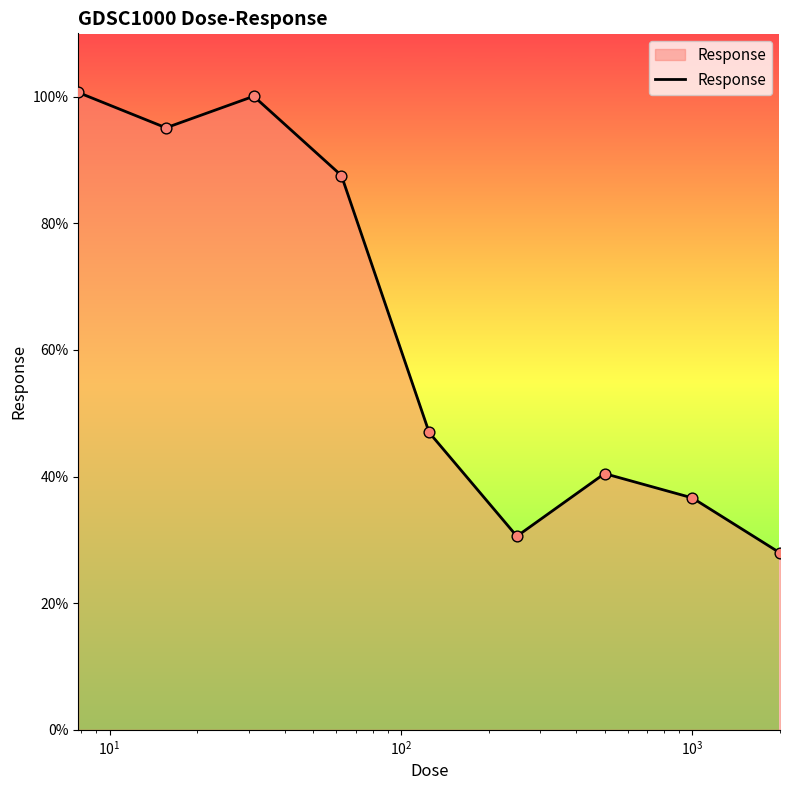

What is the minimum value shown in the chart?

27.9